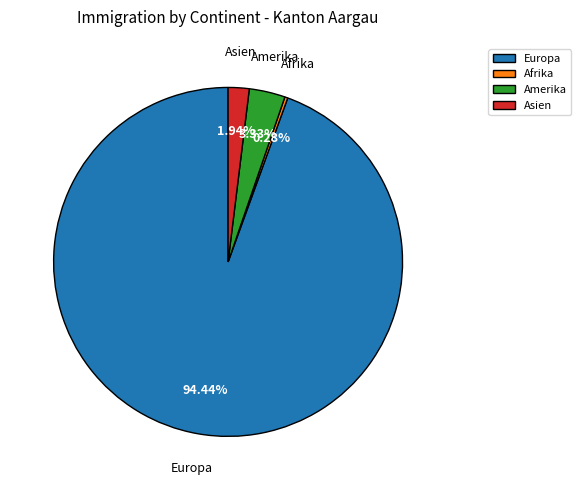

Which category has the biggest portion of the pie?

Europa